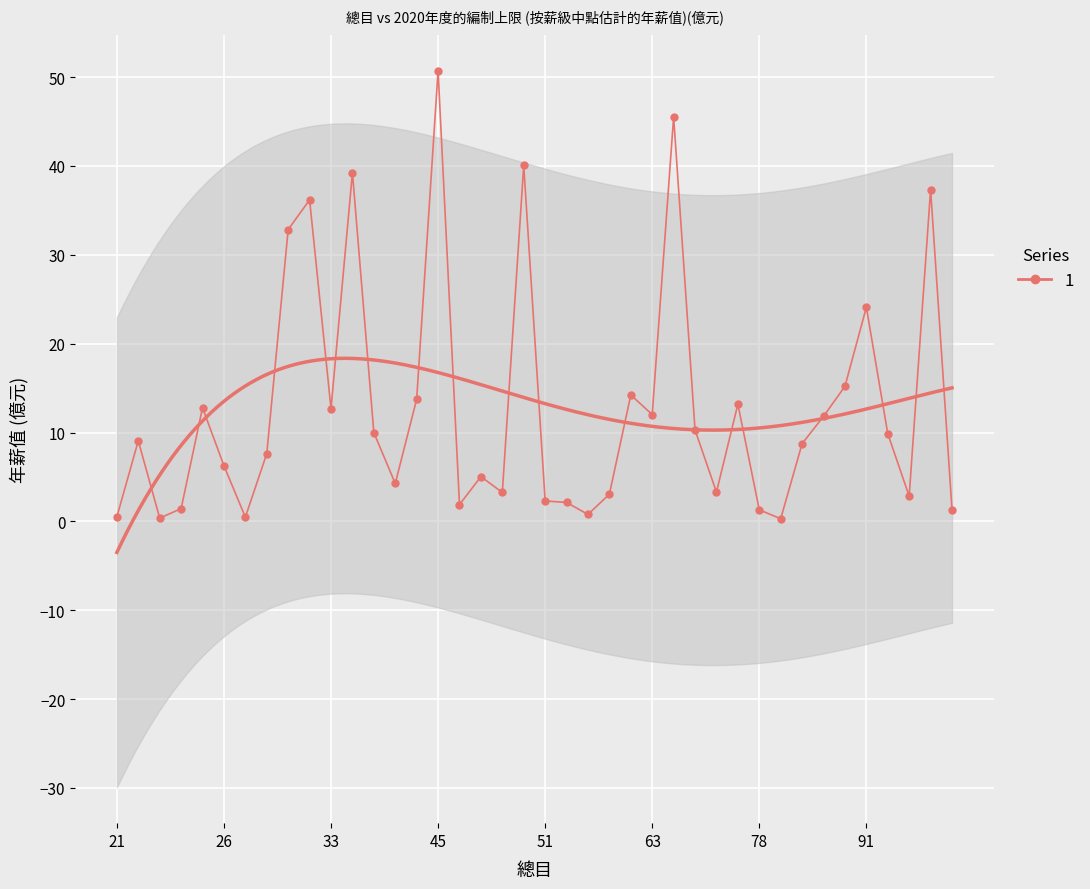

Reading left to right, transcribe all the data shown in this chart.

21=0.5	22=9.1	23=0.4	24=1.4	25=12.8	26=6.3	27=0.5	28=7.6	30=32.8	31=36.2	33=12.7	37=39.2	39=10.0	42=4.3	44=13.7	45=50.7	46=1.9	47=5.0	48=3.2	49=40.1	51=2.3	53=2.1	55=0.8	59=3.1	60=14.2	63=12.0	70=45.5	72=10.3	74=3.3	76=13.2	78=1.3	79=0.3	80=8.7	82=11.8	90=15.2	91=24.1	92=9.9	94=2.8	95=37.3	96=1.3